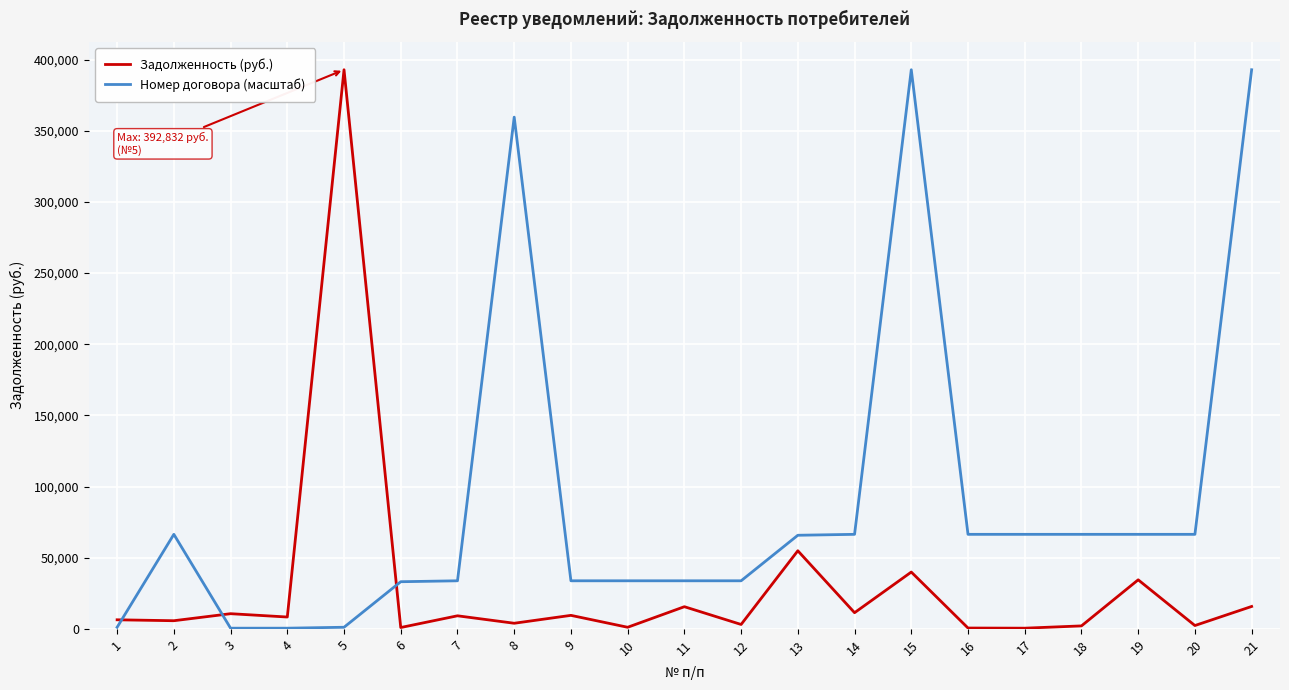

Rank the series by their average value, from lowest to highest.

Задолженность (руб.), Номер договора (масштаб)